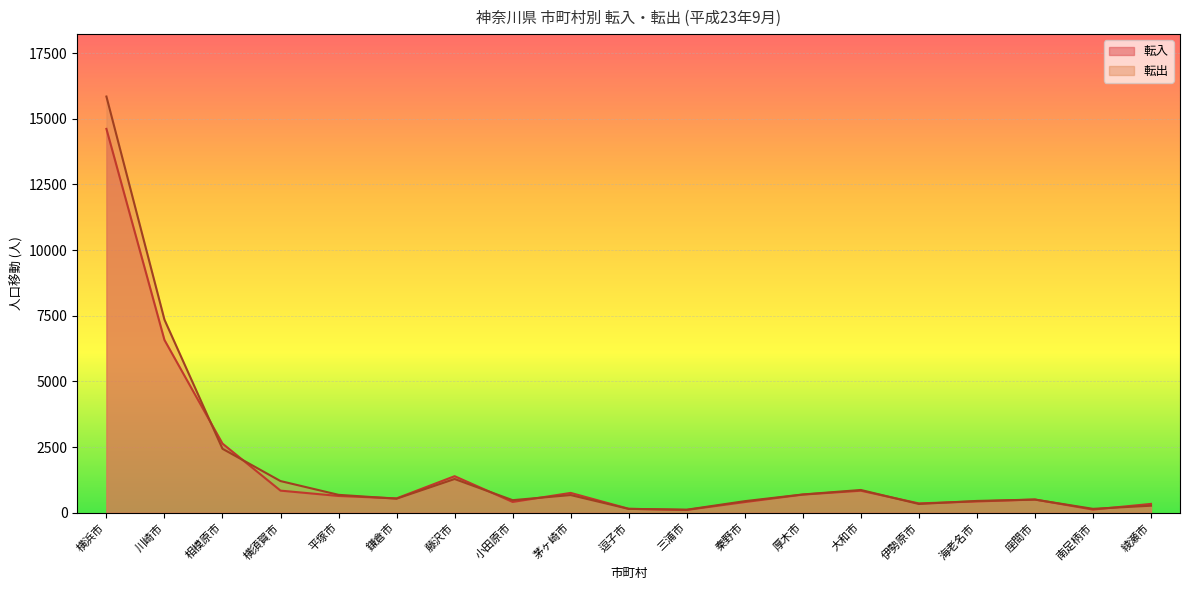

List the labels in order of 転出 value, largest first.

横浜市, 川崎市, 相模原市, 藤沢市, 横須賀市, 大和市, 厚木市, 平塚市, 茅ヶ崎市, 鎌倉市, 座間市, 小田原市, 海老名市, 秦野市, 伊勢原市, 綾瀬市, 南足柄市, 逗子市, 三浦市